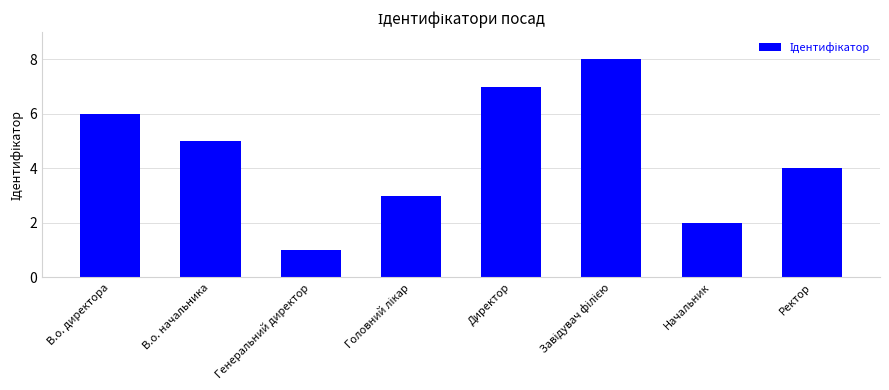

What is the greatest value displayed?

8